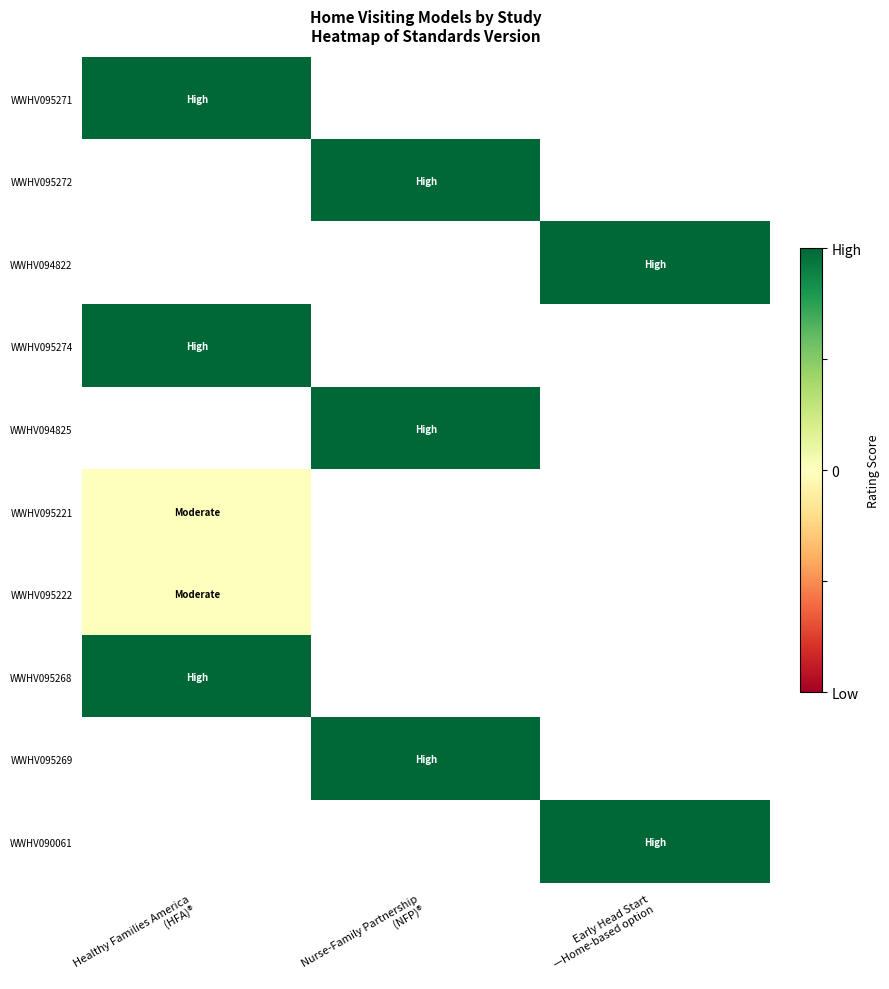

Which series has the largest range (max minus min)?

WWHV095271